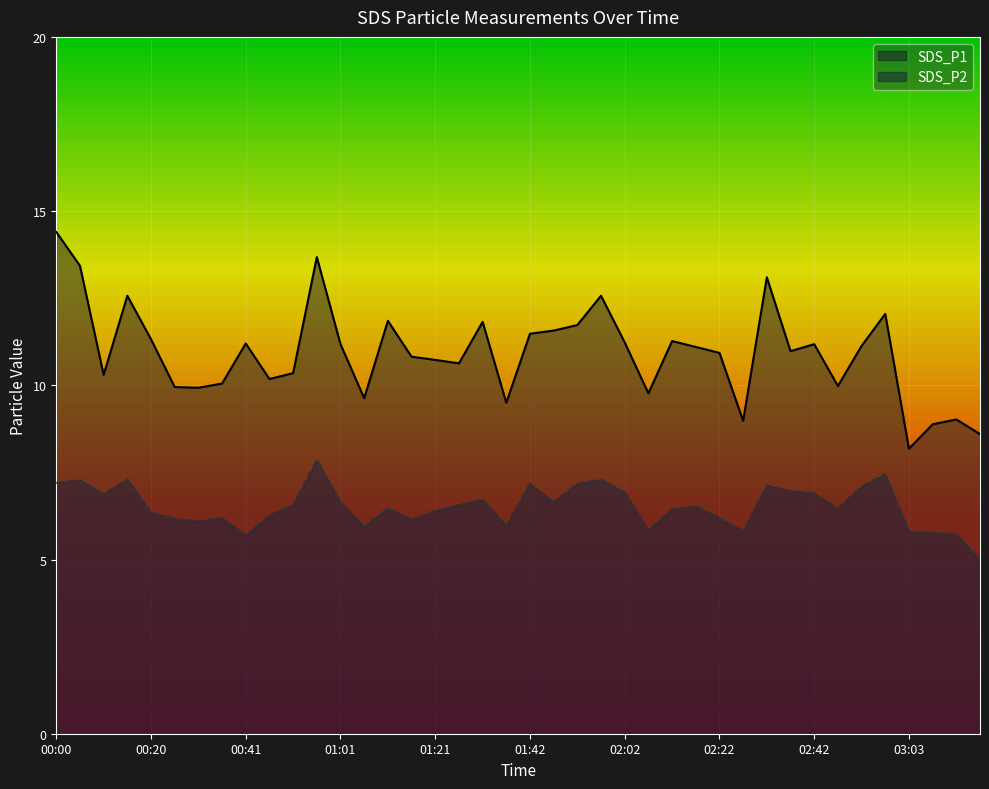

In SDS_P2, how many points are lower than both neighbors (excluding endpoints)?

10